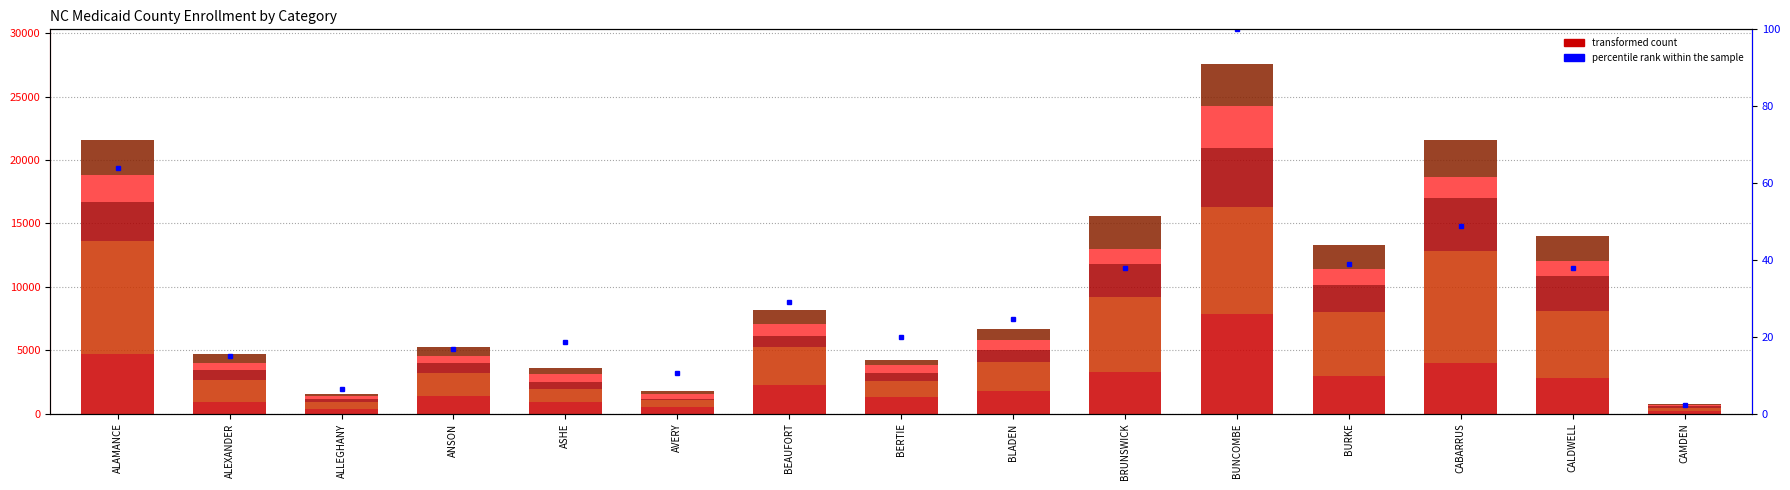

At how many categories does at least one series exceed 8107?

3